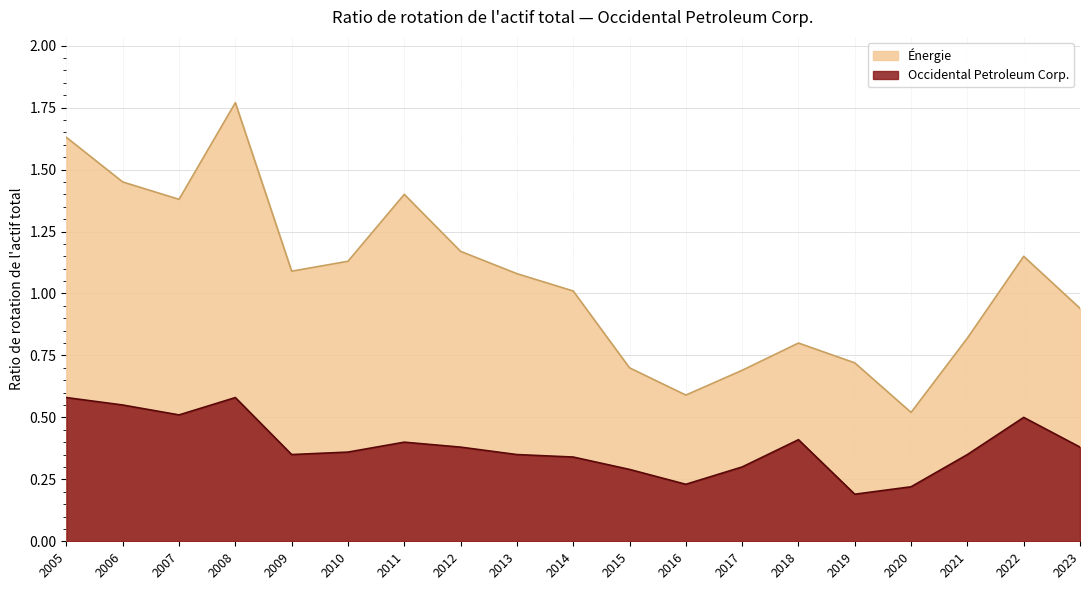

List the series in order of their peak value, lowest first.

Occidental Petroleum Corp., Énergie